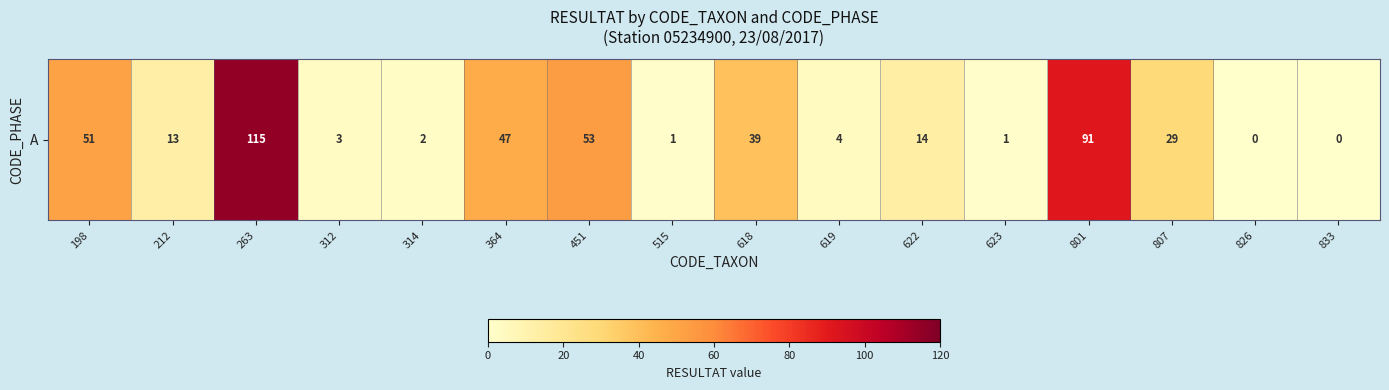

At which label does the data first exceed 14?

198